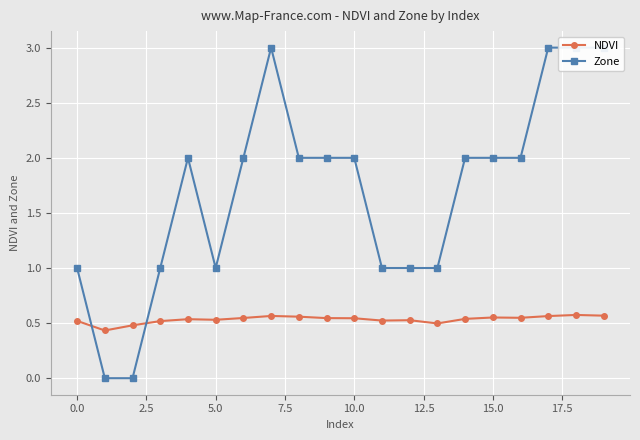

True or false: NDVI has more than 0 points higher than both neighbors.

True